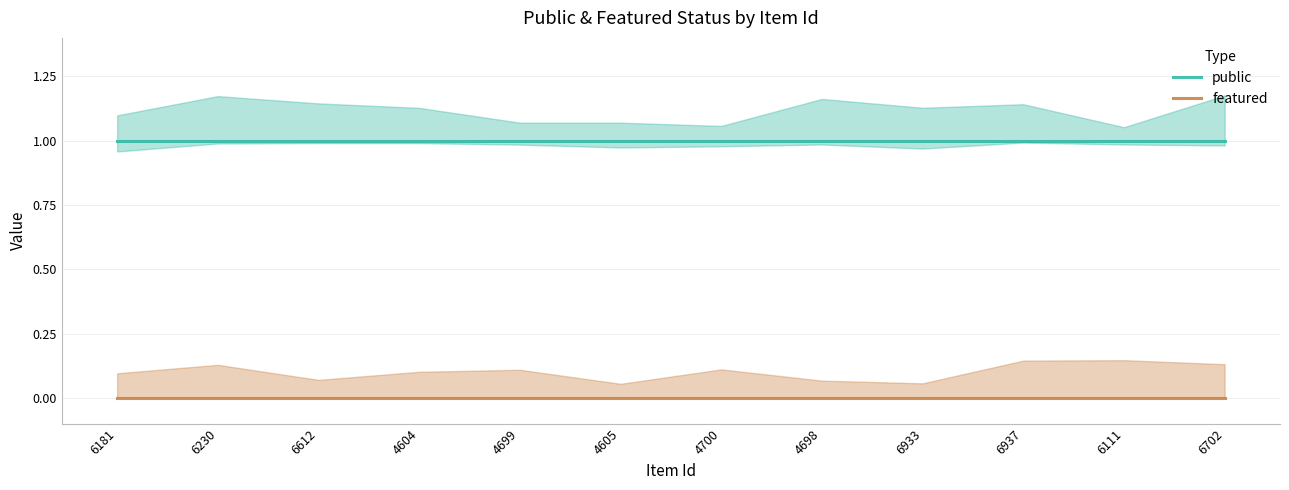

Rank the series by their maximum value, from lowest to highest.

featured, public